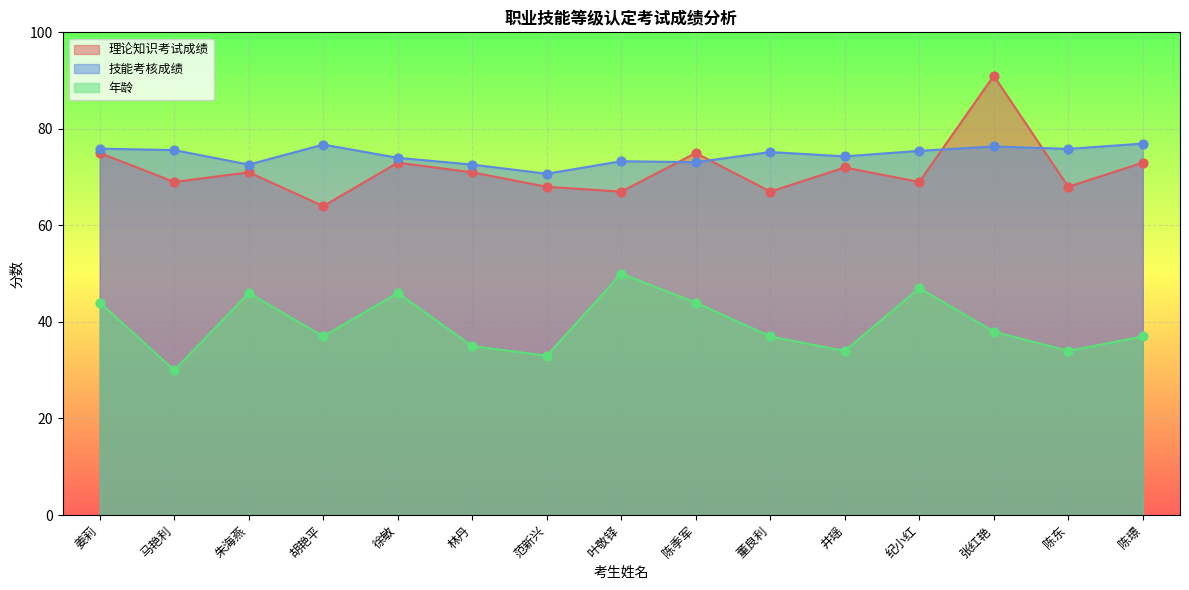

What are all the series names shown in the legend?

理论知识考试成绩, 技能考核成绩, 年龄